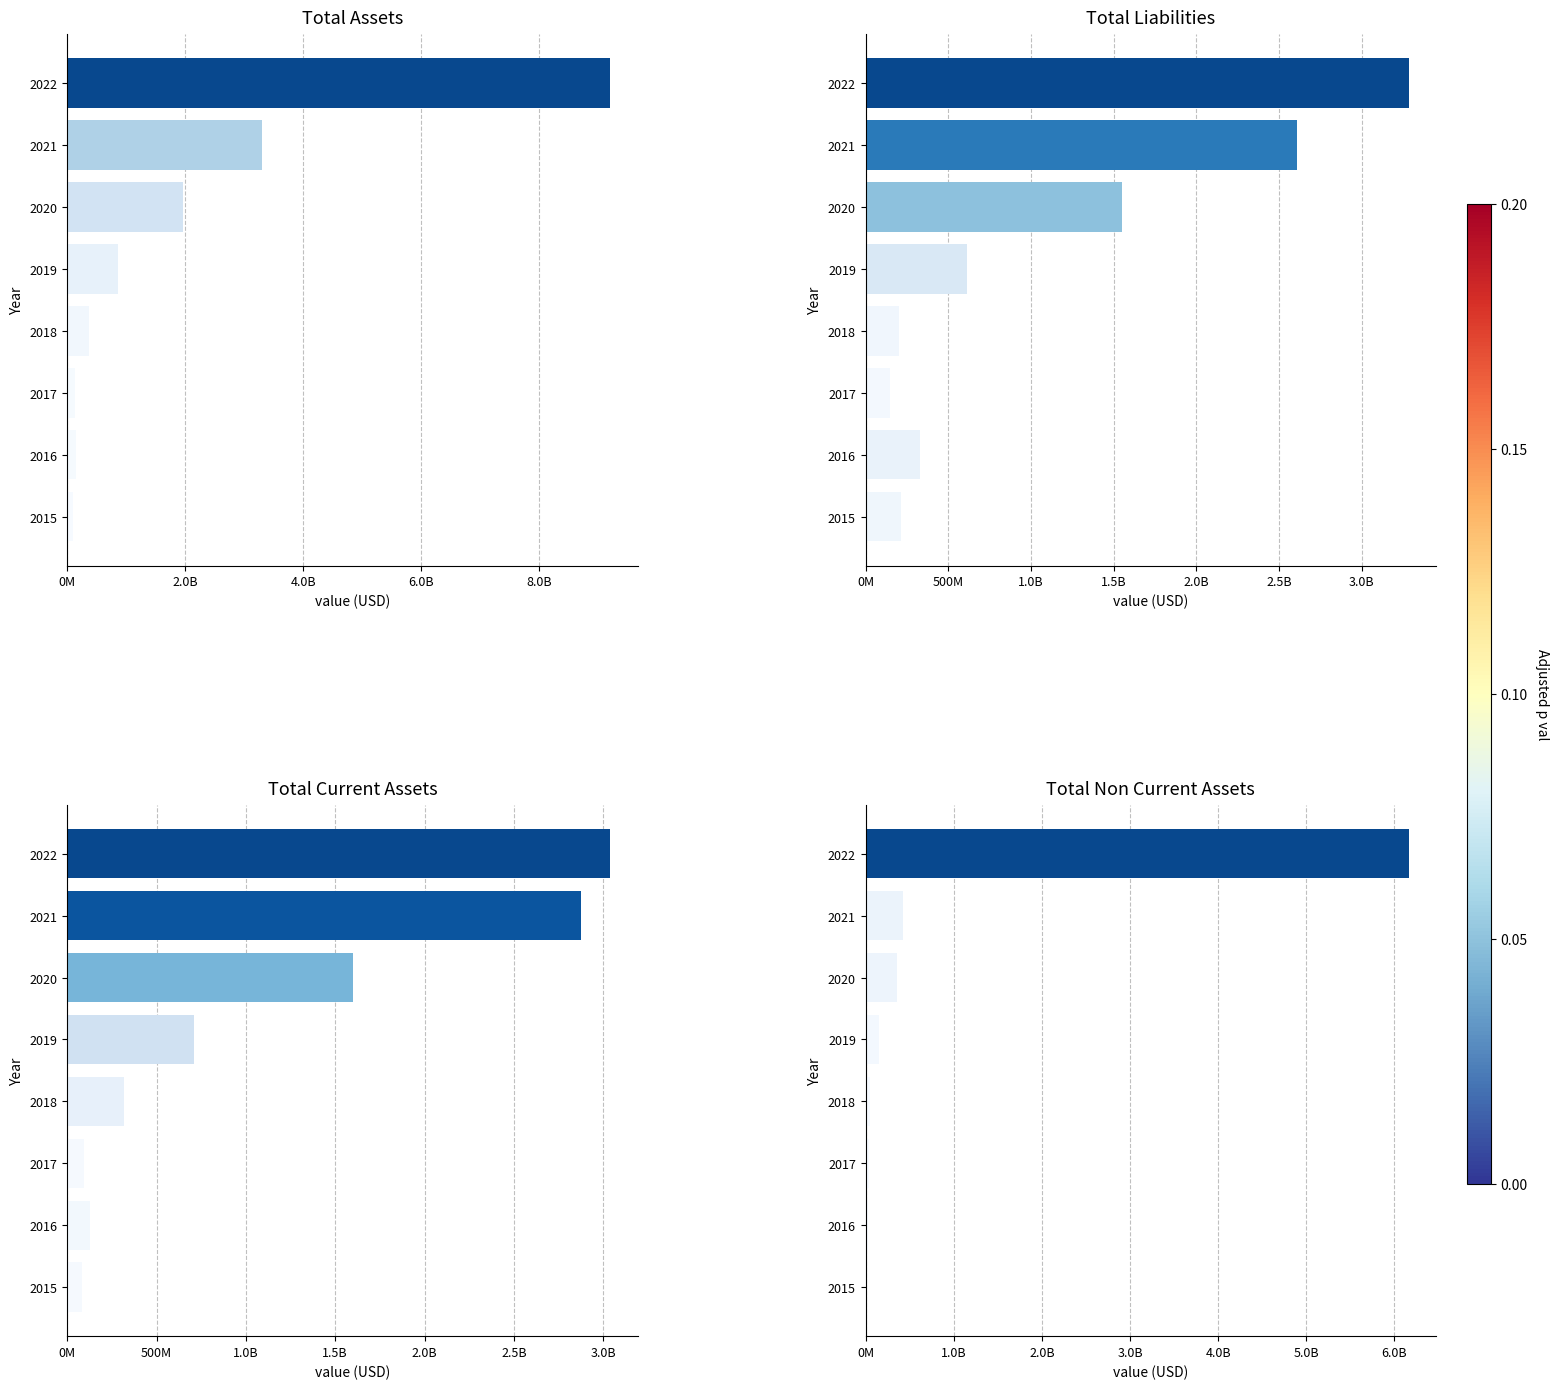

Which series has the largest total across all categories?

Total Assets